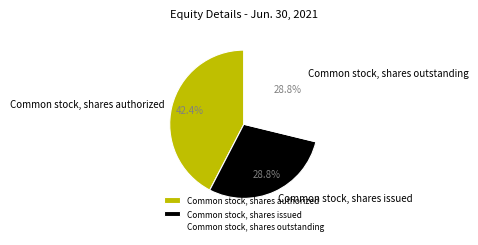

What percentage is the Common stock, shares authorized slice, to the nearest percent?

42%